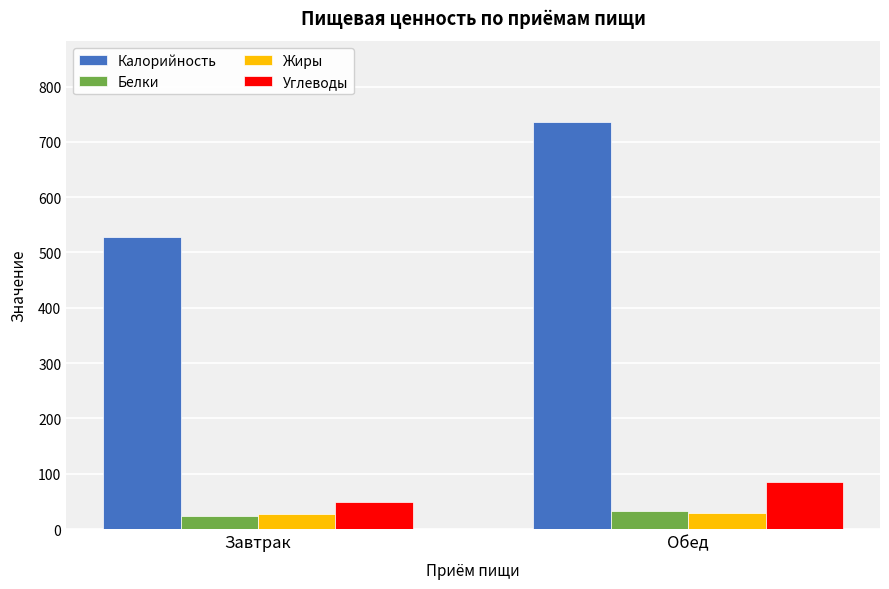

The Калорийность series shows 735.3 at Обед. True or false?

True